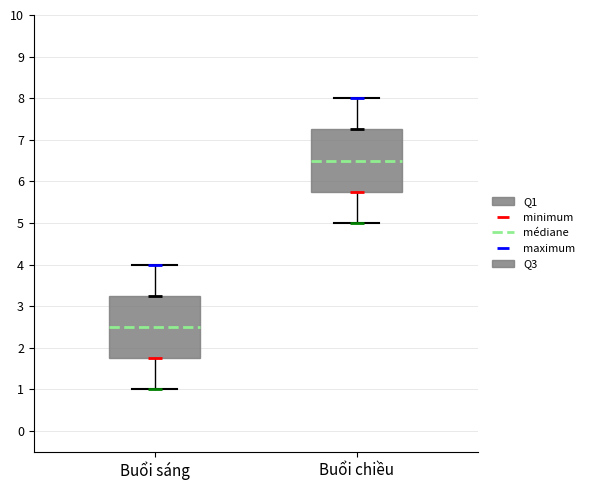

Where is the lower edge of the box for Buổi sáng on the y-axis? The values are not printed on the chart, so give them approximately, as read against the axis.

1.8